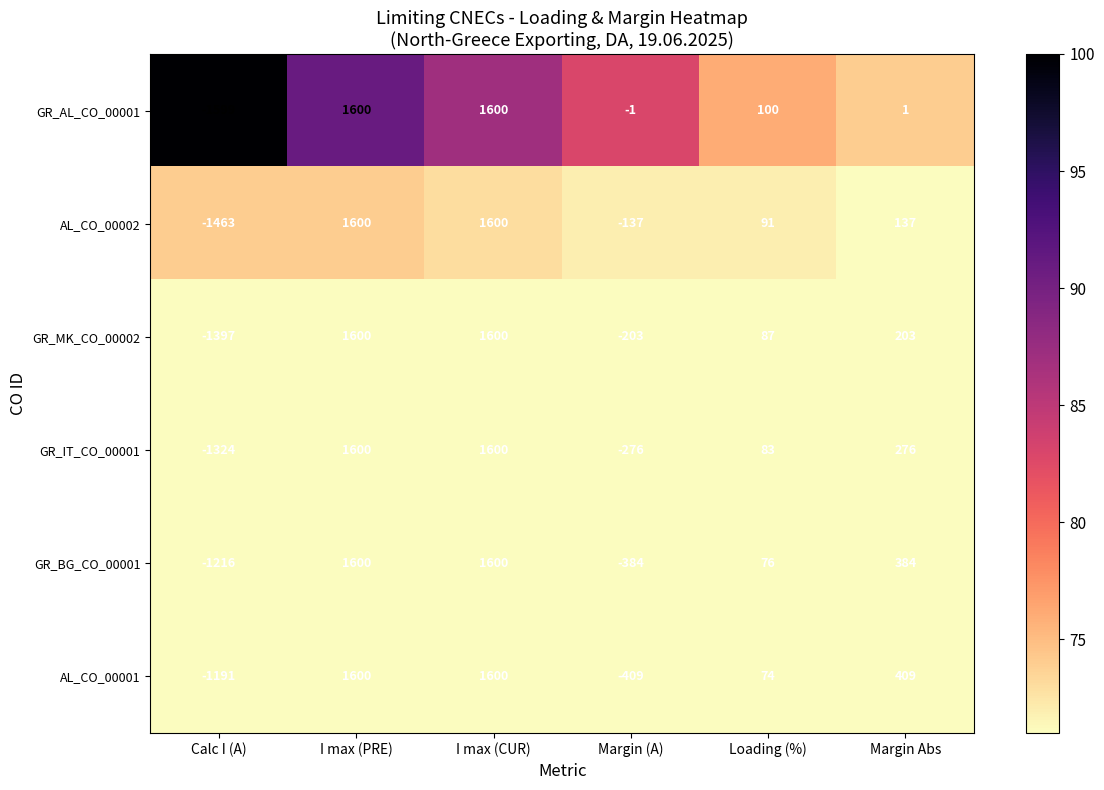

Which category has the lowest value across all series?

Calc I (A)